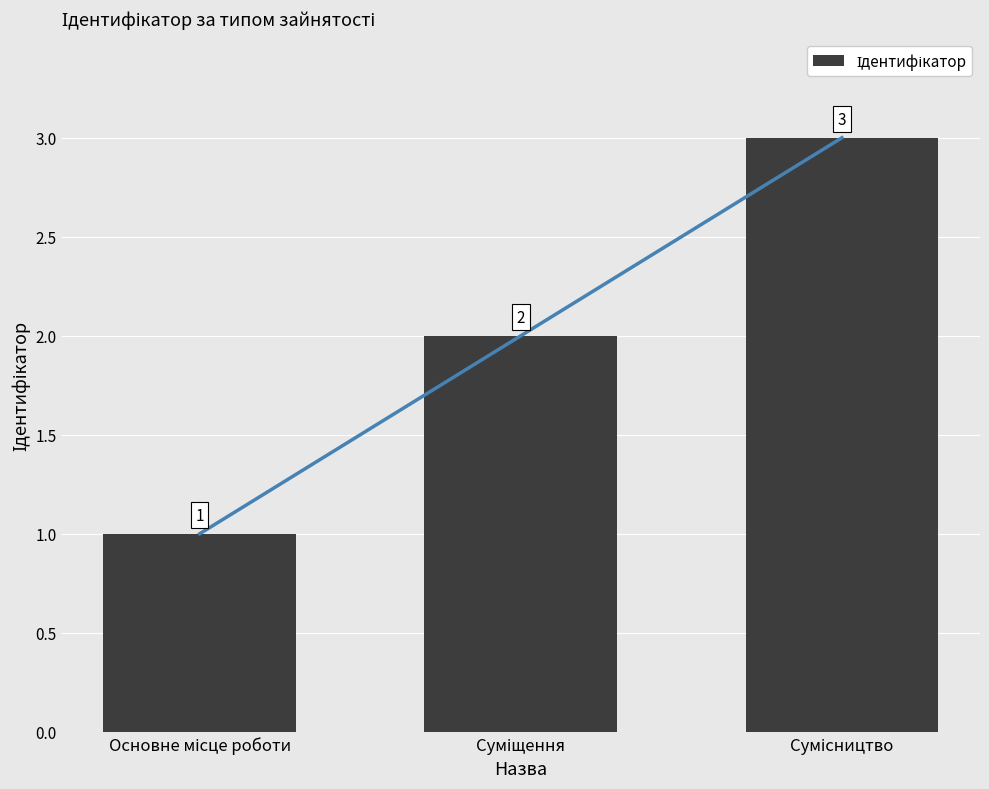

The value at Основне місце роботи is 2. True or false?

False